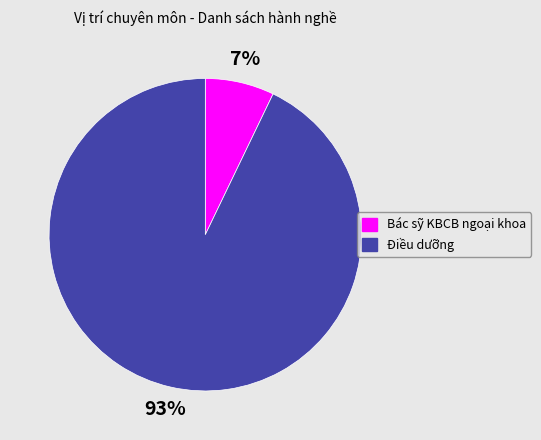

Is there any slice that represents more than half of the pie?

Yes